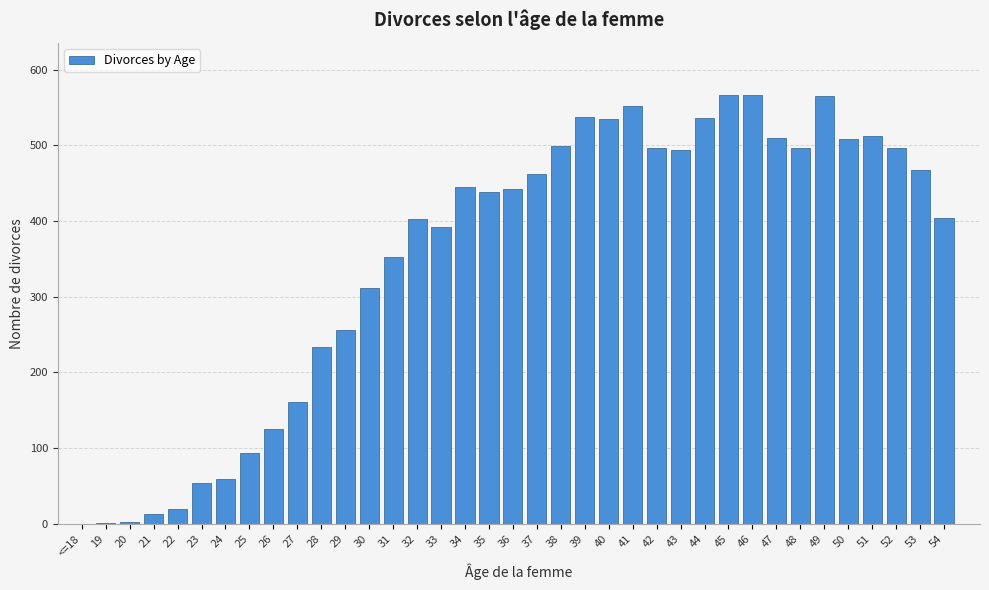

Is it true that the value at 43 is 494?

True